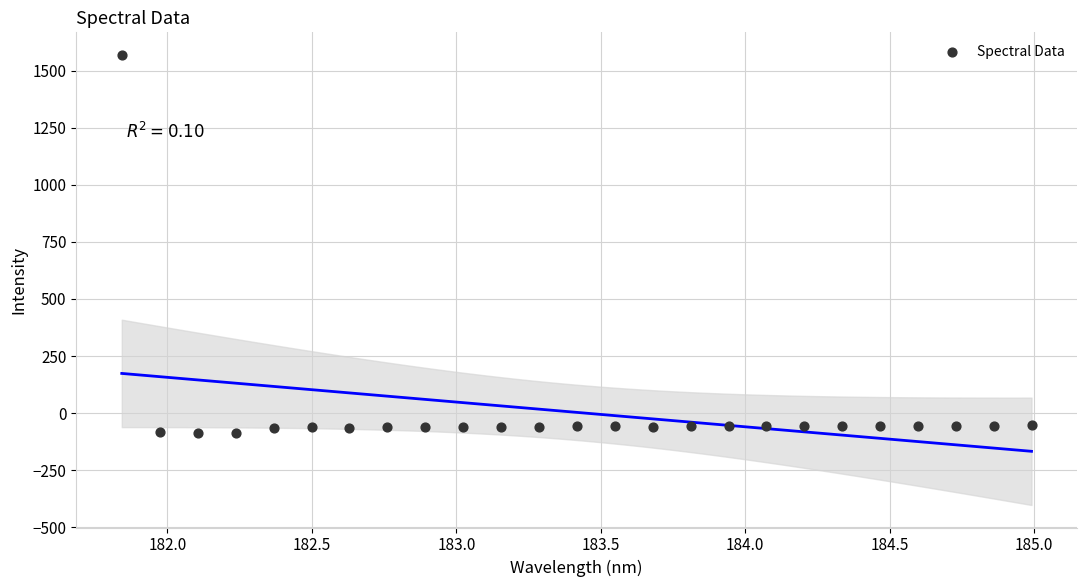

What is the range of Y values (max minus min)?

1655.5